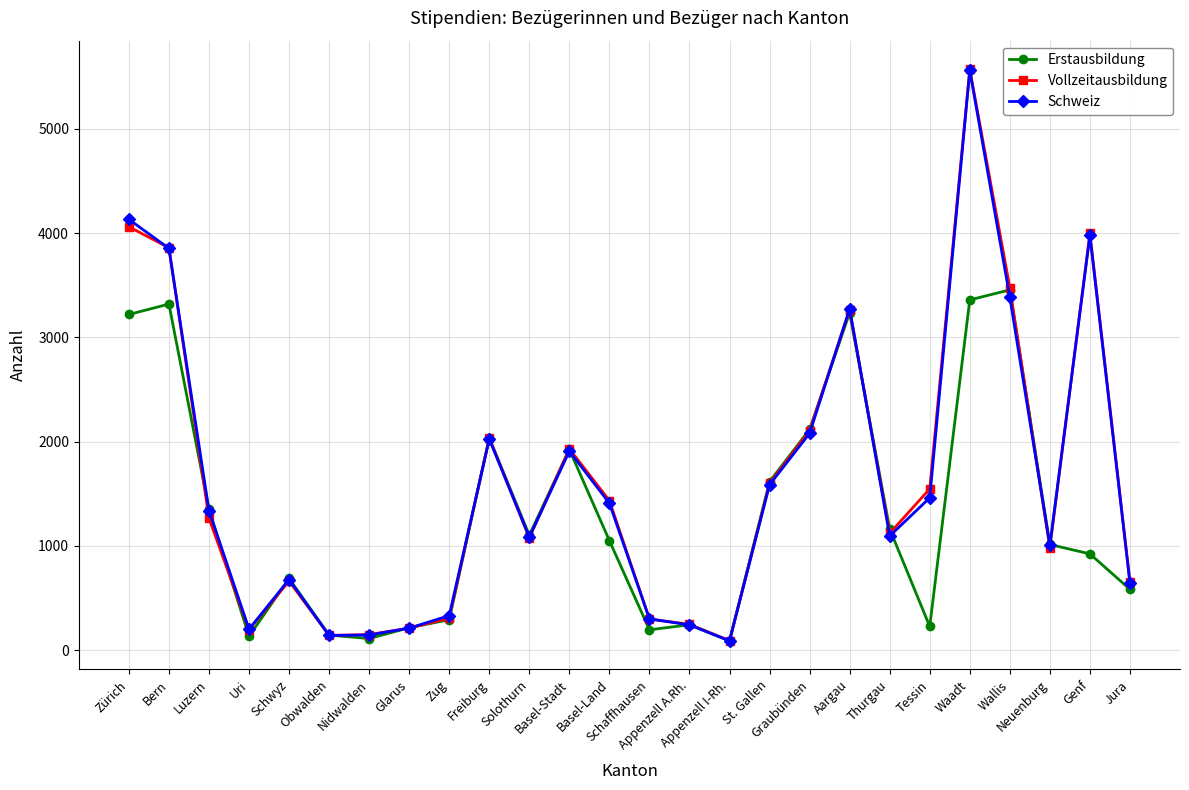

What is the maximum value shown in the chart?

5571